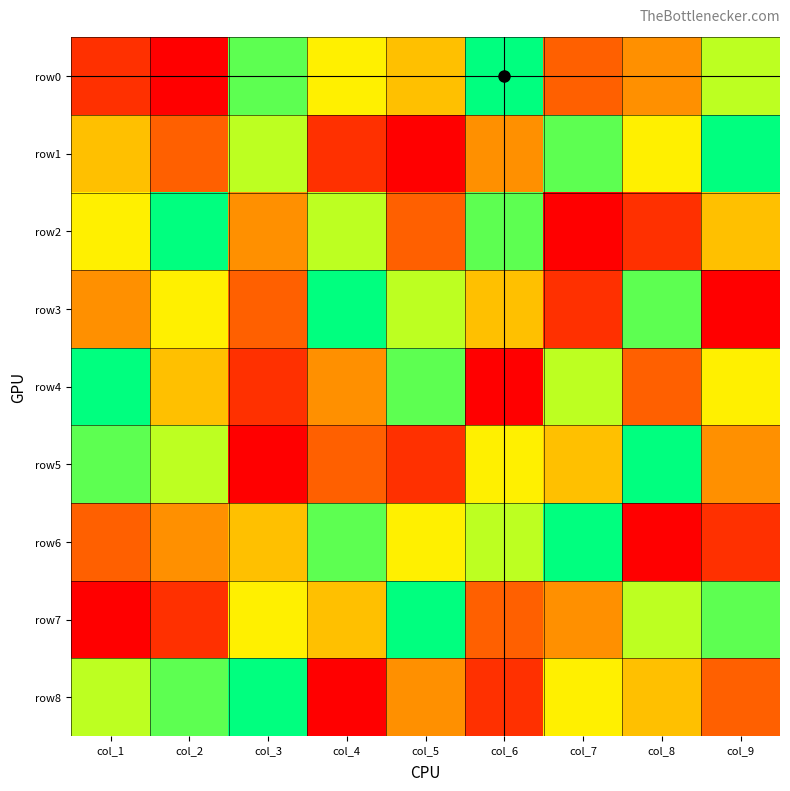

Which label corresponds to the smallest value in the chart?

col_2